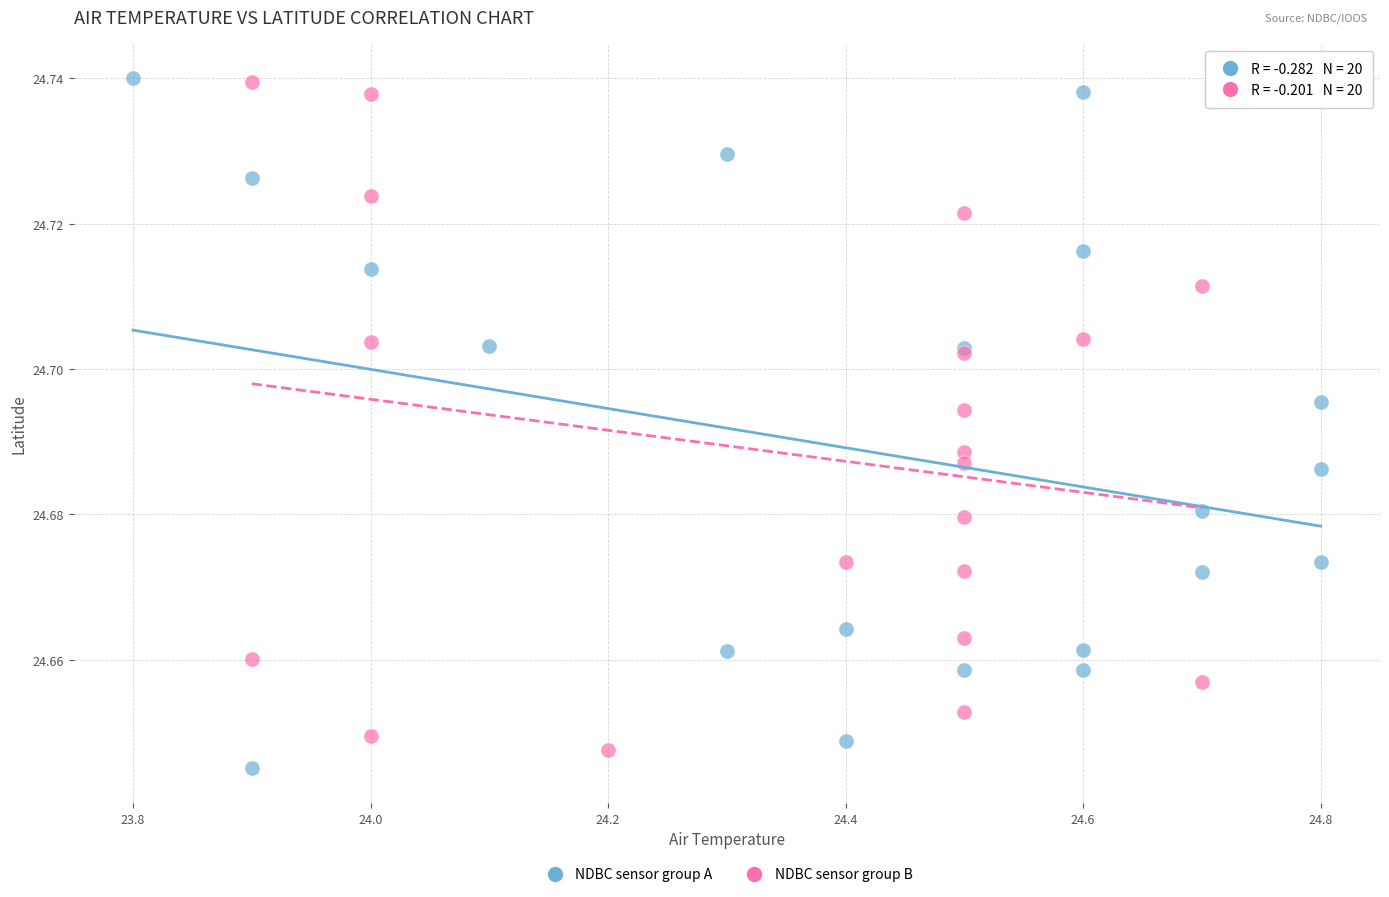

Which series has the largest Y range (max minus min)?

NDBC sensor group A